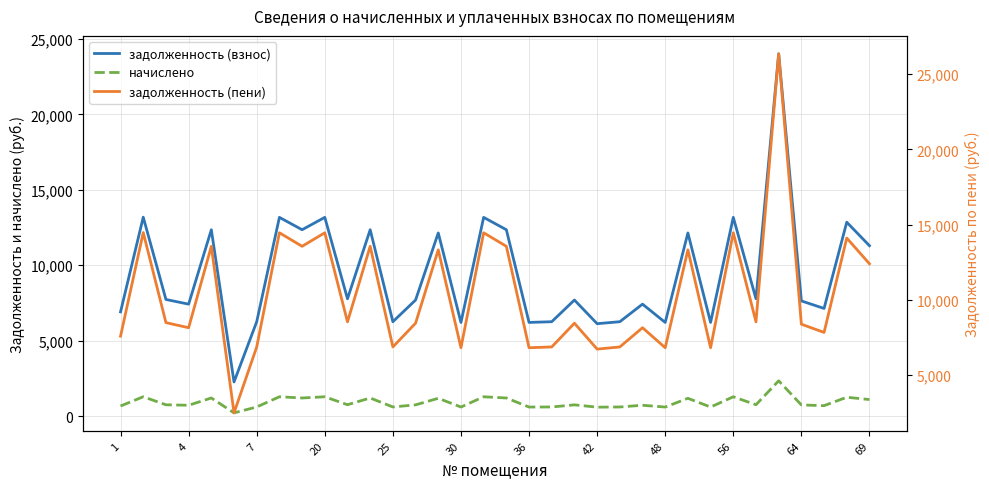

In задолженность (взнос), how many points are lower than both neighbors (excluding endpoints)?

12